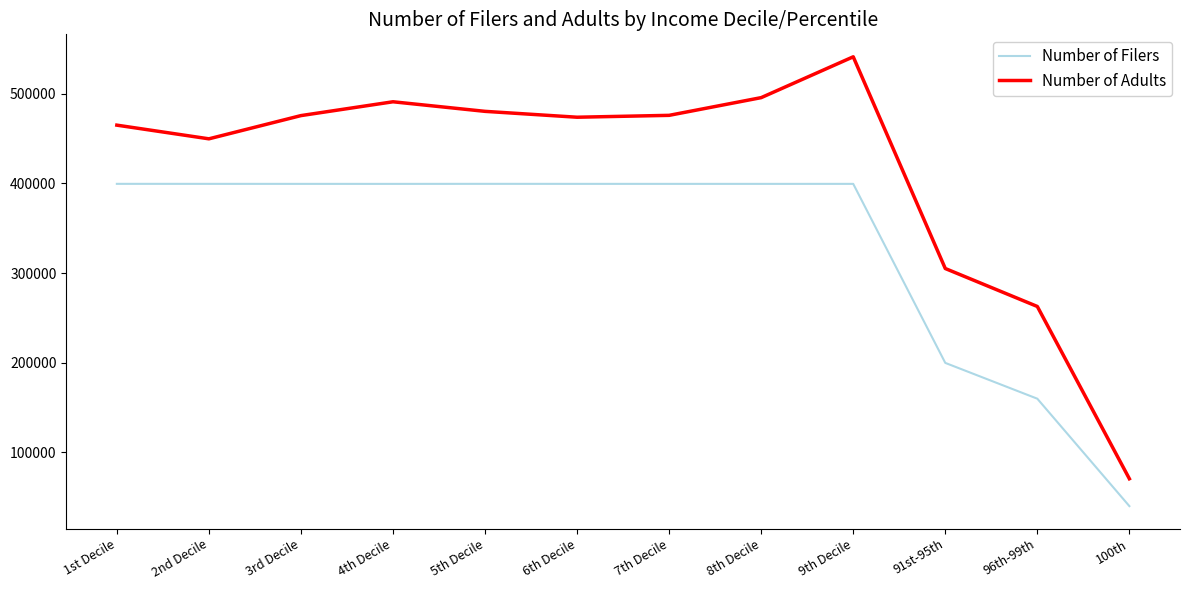

At 4th Decile, list the series in order from smallest to largest.

Number of Filers, Number of Adults